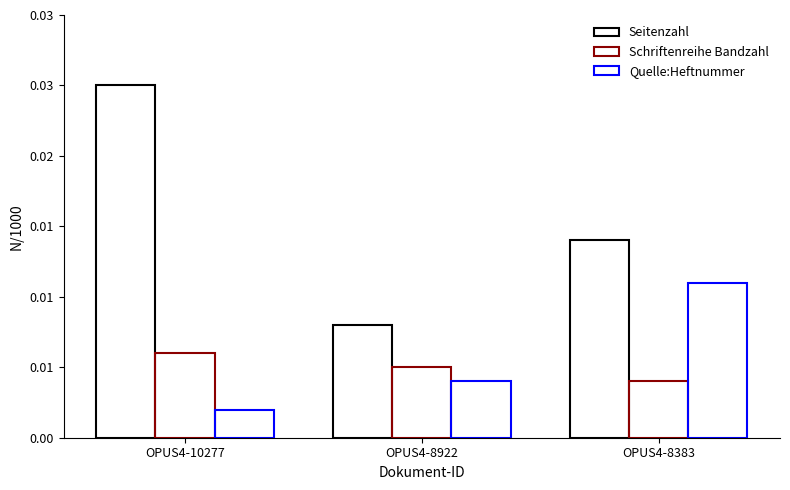

True or false: Quelle:Heftnummer has a value of 0.0 at OPUS4-8922.

True